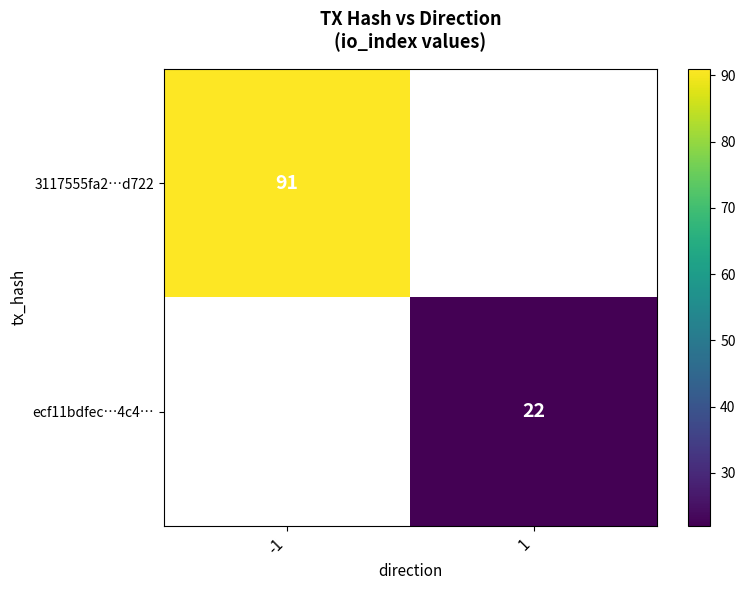

Is it true that ecf11bdfec…4c4… equals 14 at 1?

False